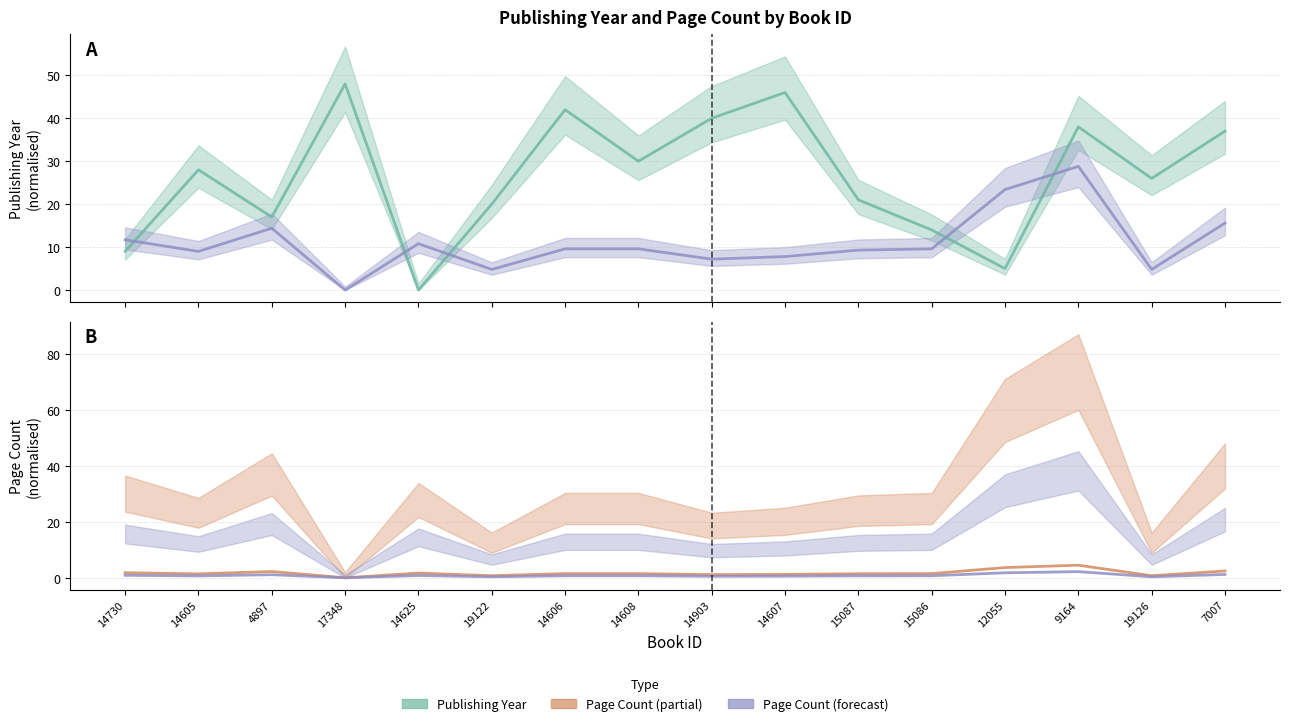

Between 19122 and 7007, which series saw the biggest shift?

Publishing Year